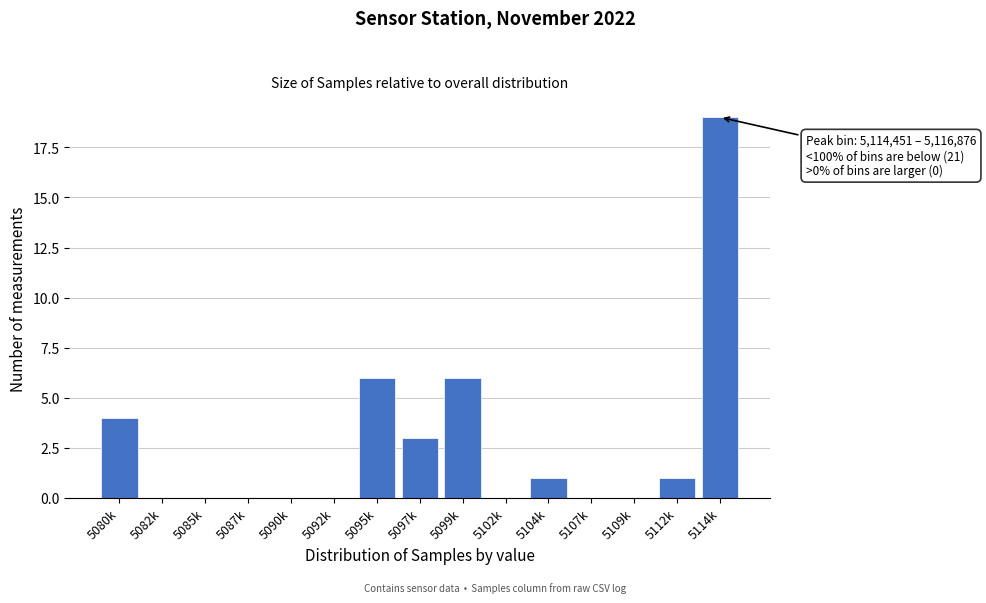

Reading right to left, transcribe all the data shown in this chart.

5114k=19	5112k=1	5109k=0	5107k=0	5104k=1	5102k=0	5099k=6	5097k=3	5095k=6	5092k=0	5090k=0	5087k=0	5085k=0	5082k=0	5080k=4